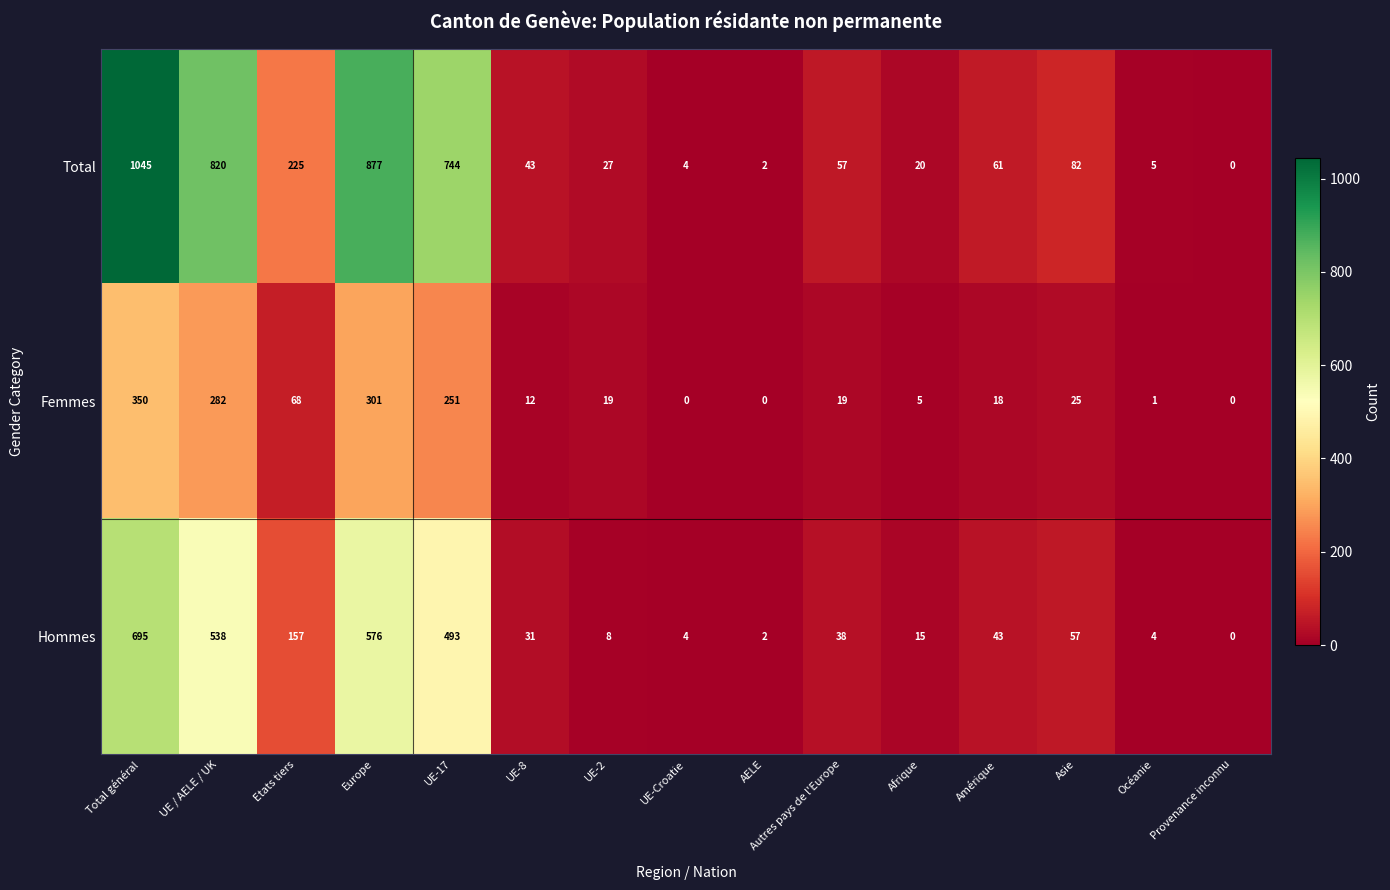

At which label does Hommes first exceed 38?

Total général